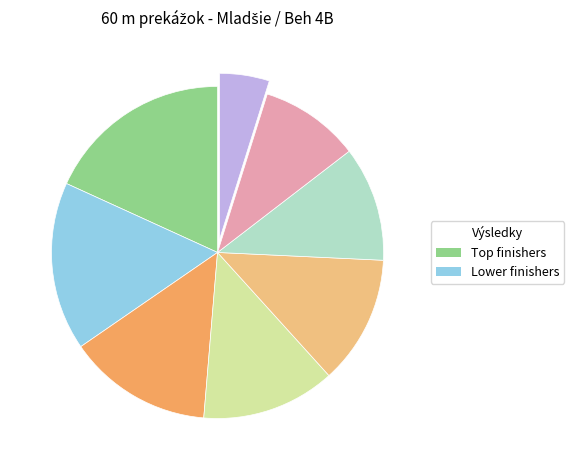

Does any single category account for the majority?

No